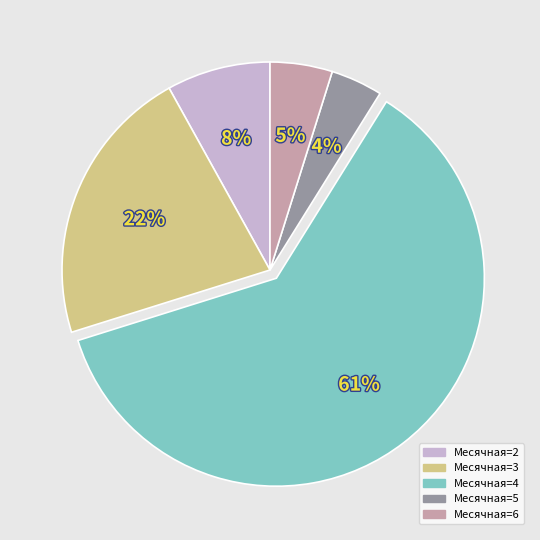

To the nearest percent, what is the average slice percentage?

20%